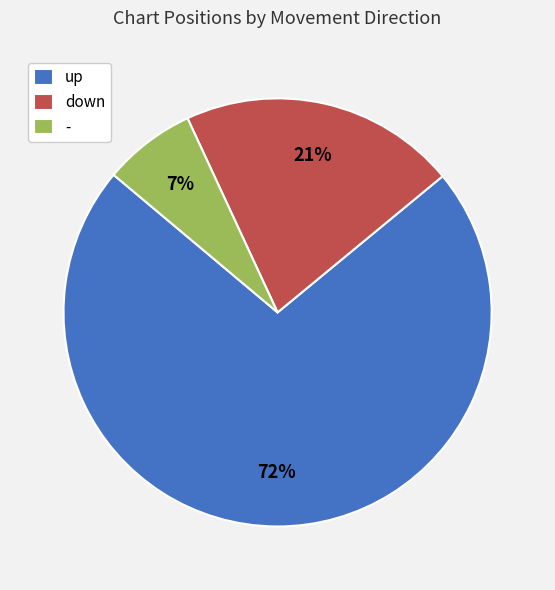

To the nearest percent, what is the combined percentage of down and up?

93%